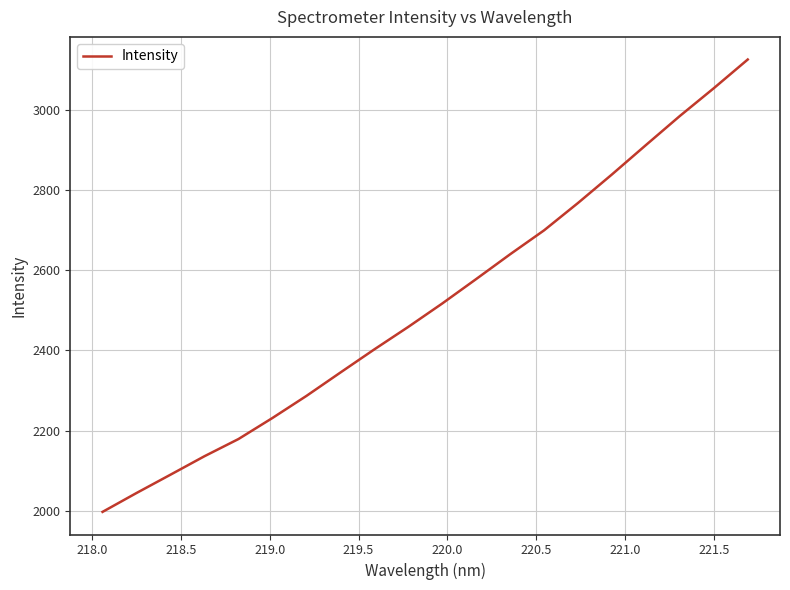

True or false: the data has more than 1 interior local peaks.

False